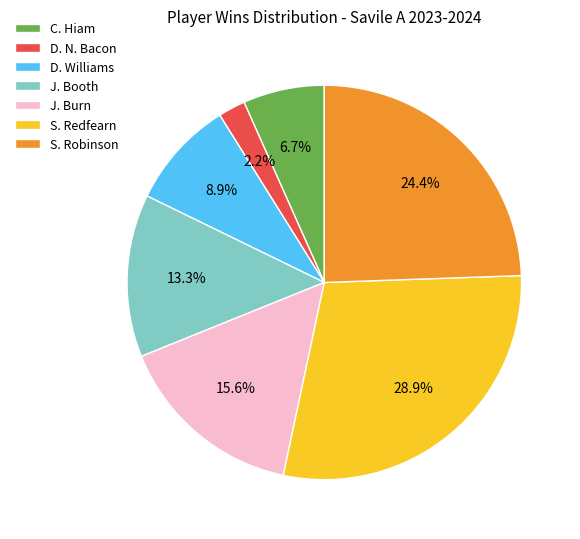

How many slices are in this pie chart?

7